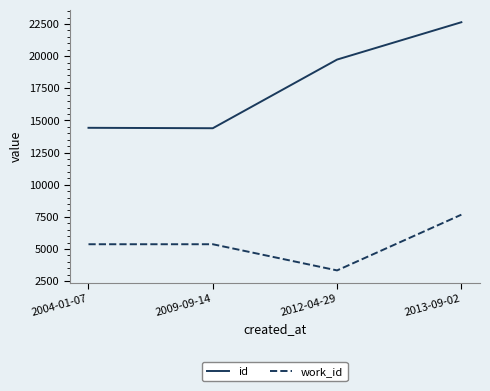

True or false: work_id and id cross at least once.

False